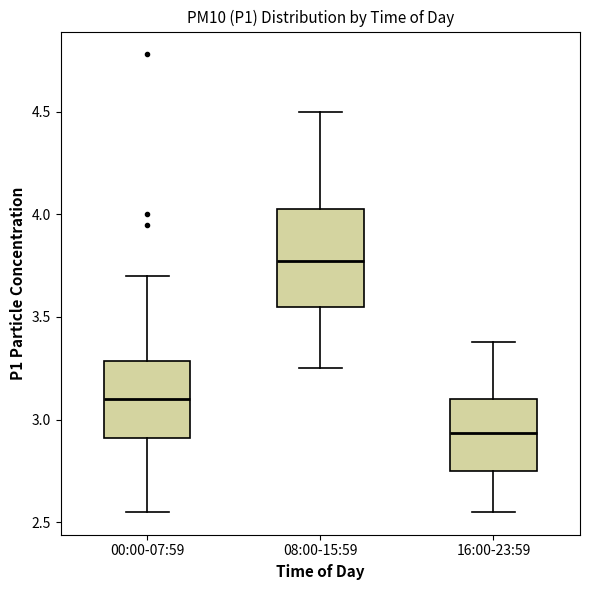

Reading left to right, read every box against the y-axis: the position of its median line, the range the box covers, and the ends of its whiskers. The values are not printed on the chart, so give them approximately, as read against the axis.

00:00-07:59: median 3.10, box 2.90 to 3.30, whiskers 2.55 to 3.70
08:00-15:59: median 3.80, box 3.55 to 4.05, whiskers 3.25 to 4.50
16:00-23:59: median 2.95, box 2.75 to 3.10, whiskers 2.55 to 3.40